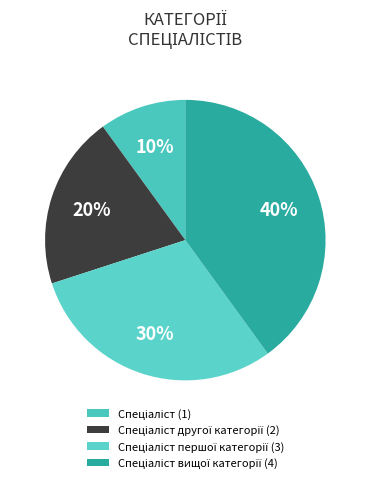

To the nearest percent, what is the difference between the largest and smallest slice percentages?

30%